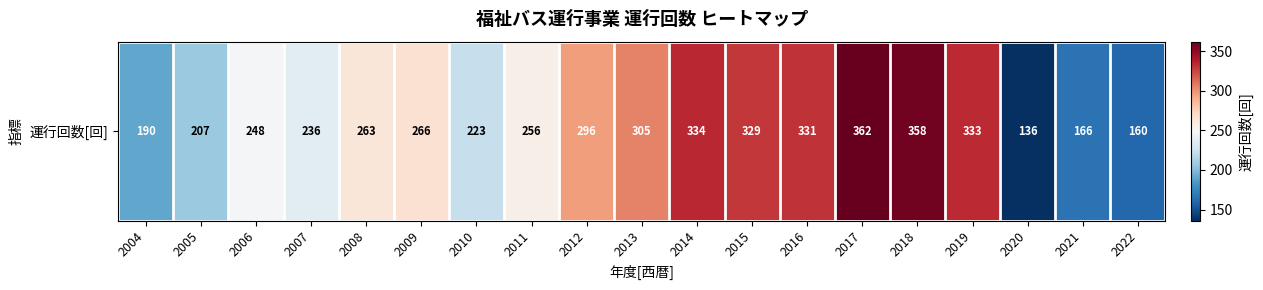

What is the average value?

263